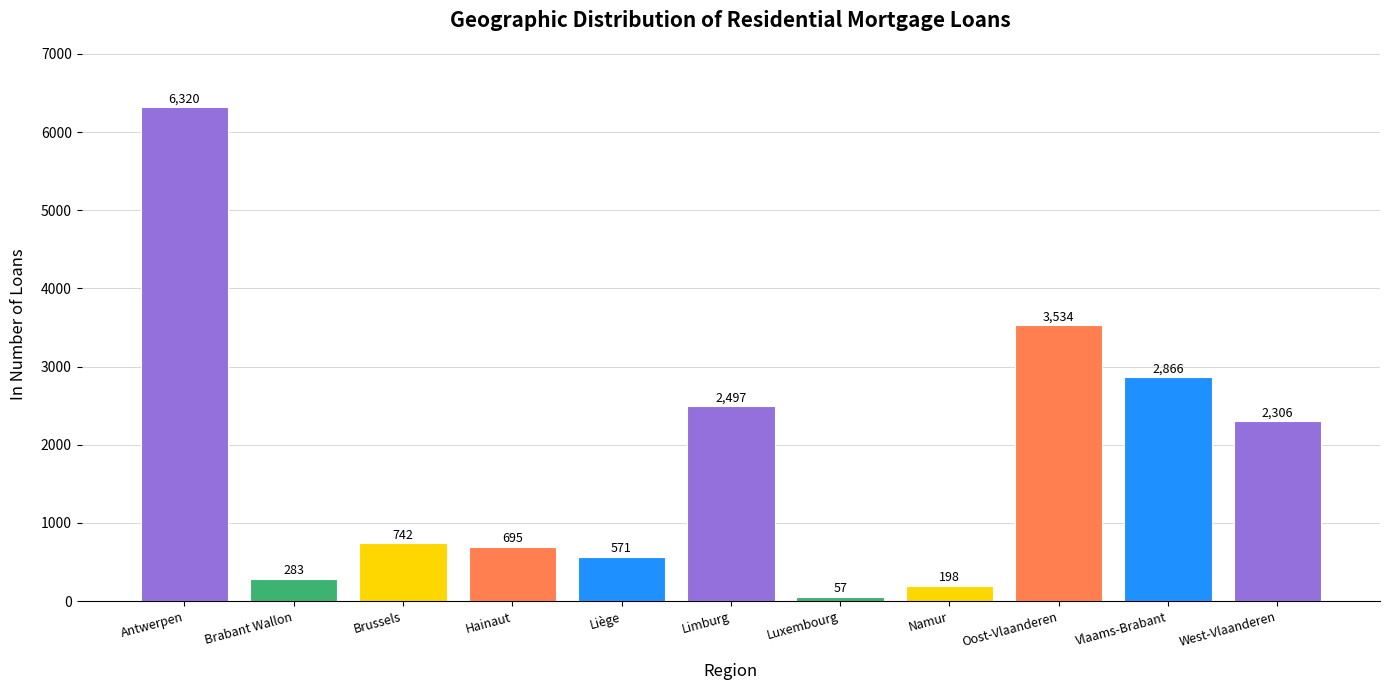

The chart shows a value of 2306 at West-Vlaanderen. True or false?

True